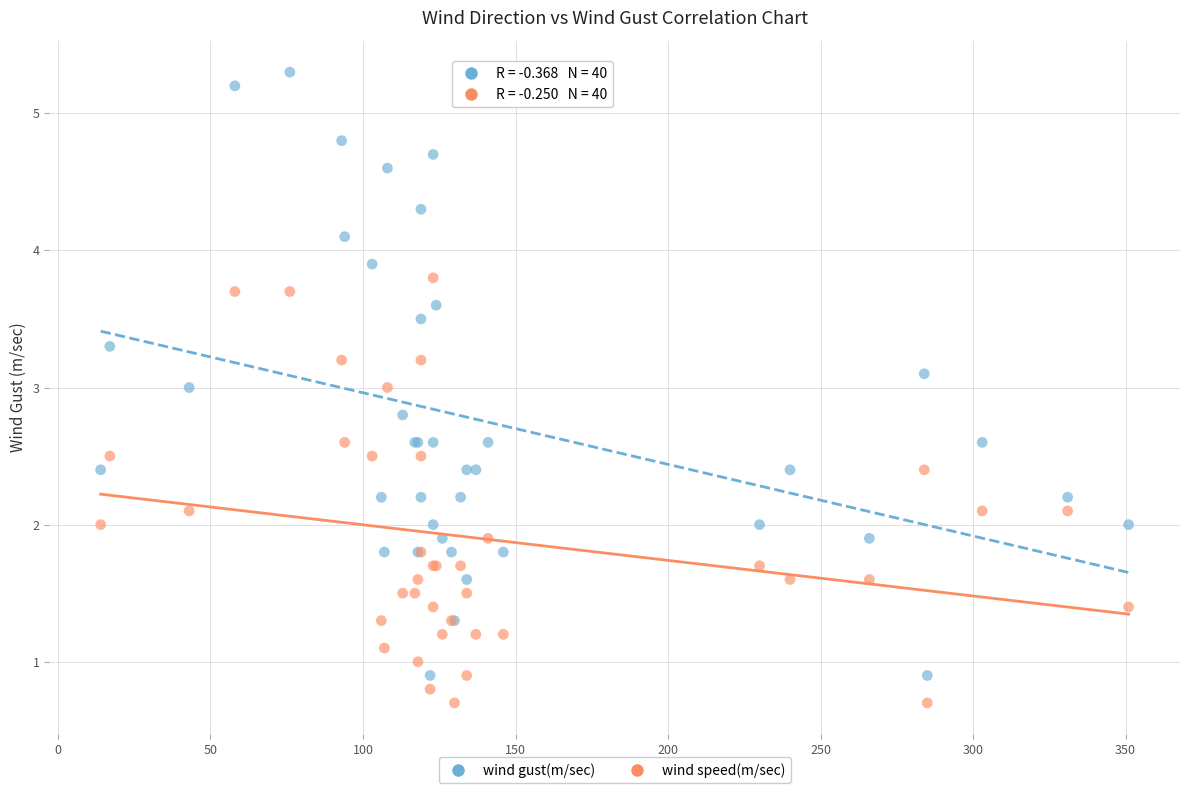

Which series contains the highest Y value?

wind gust(m/sec)